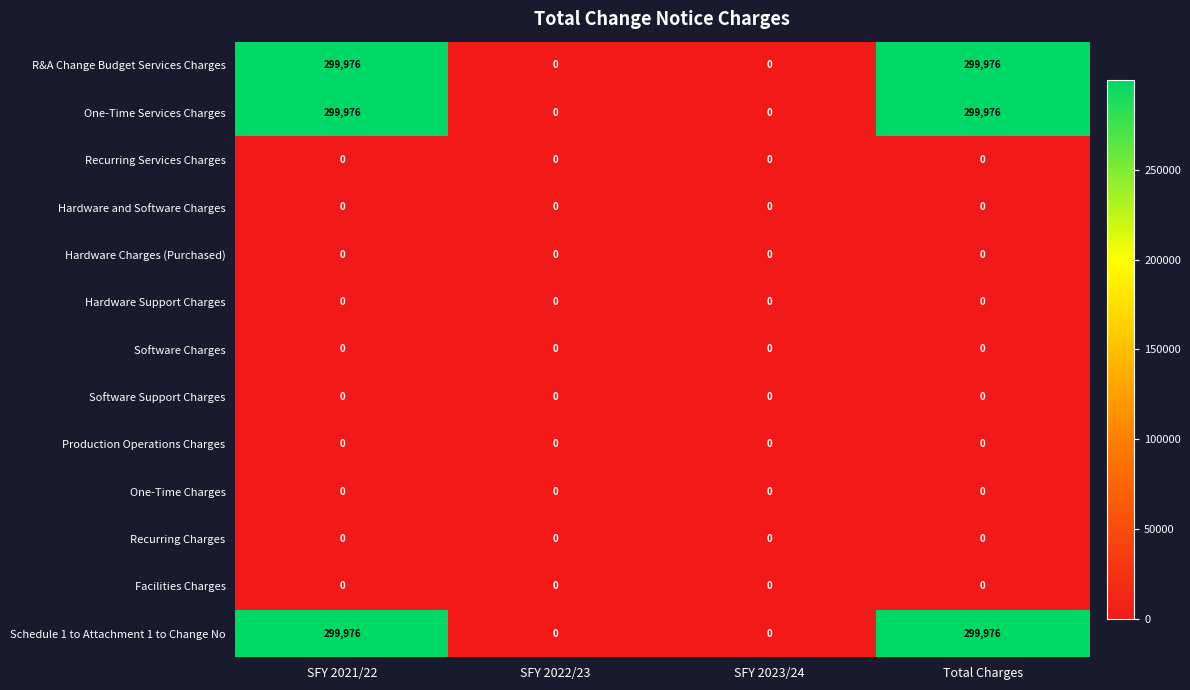

Is it true that Hardware and Software Charges equals 0 at SFY 2021/22?

True